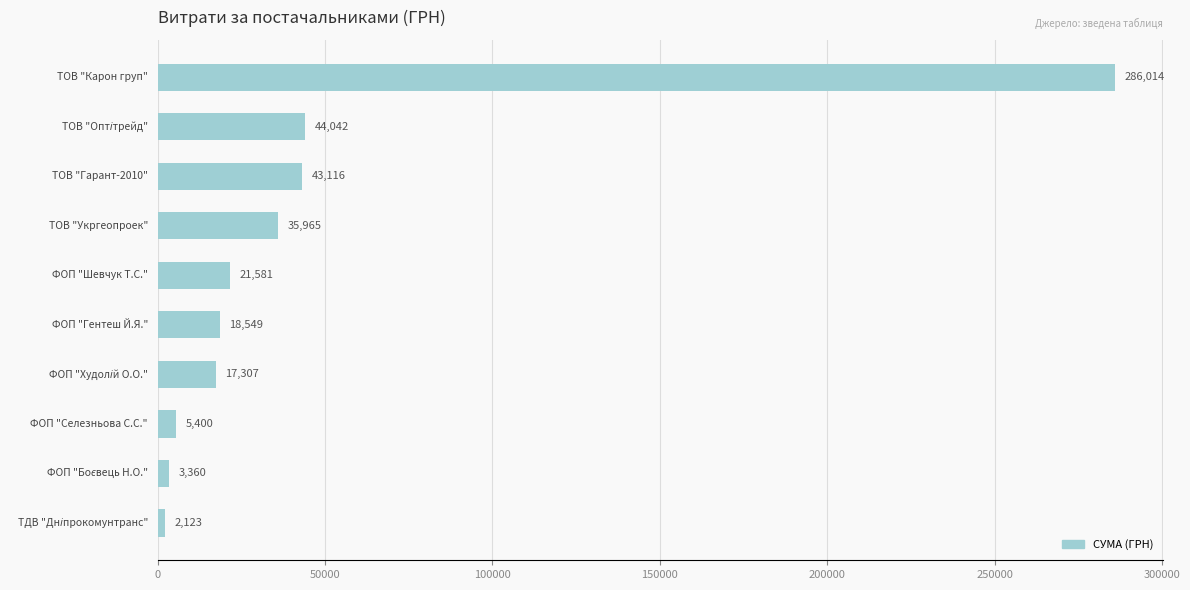

What is the maximum value shown in the chart?

286013.9